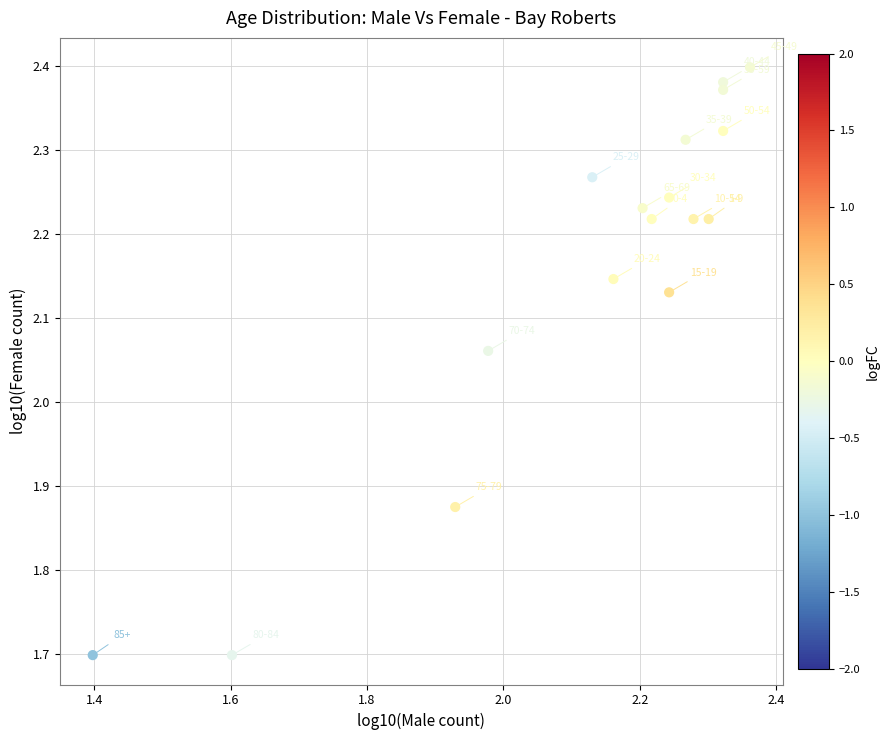

What is the range of X values (max minus min)?

1.0